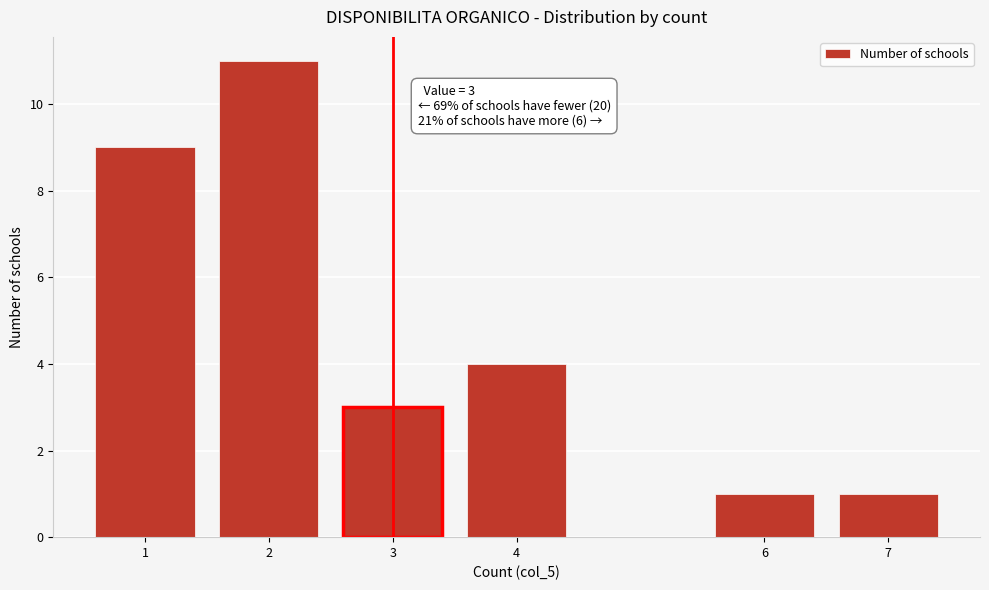

Reading left to right, list all the values displayed in this chart.

9	11	3	4	1	1